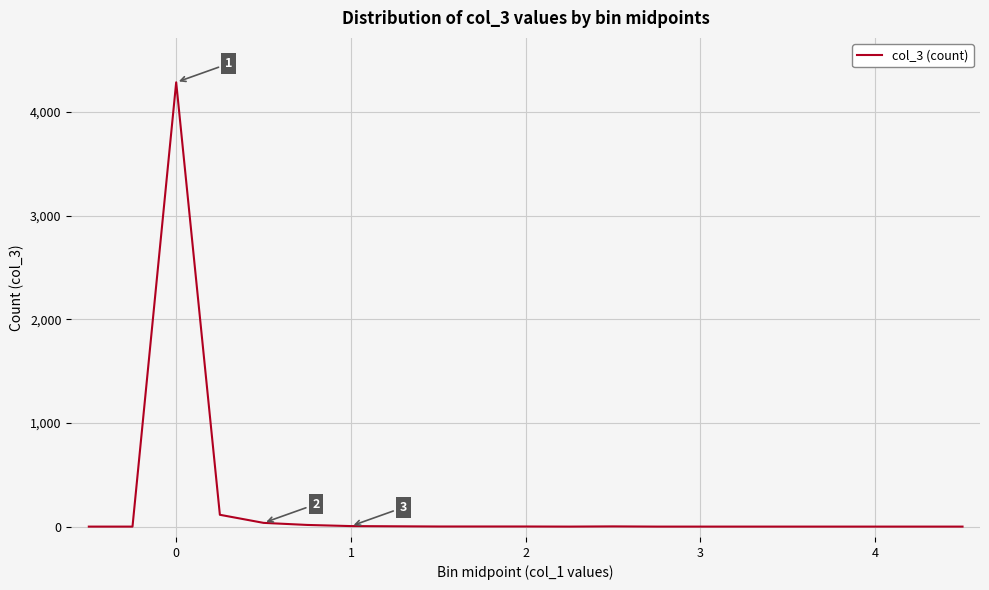

What is the maximum value shown in the chart?

4285